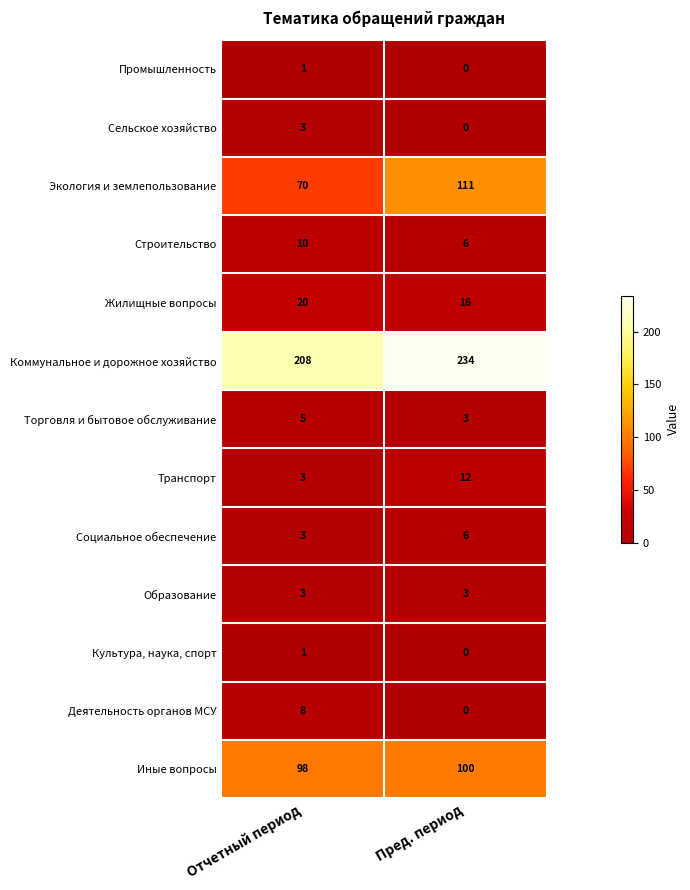

Which series has the widest spread of values?

Экология и землепользование